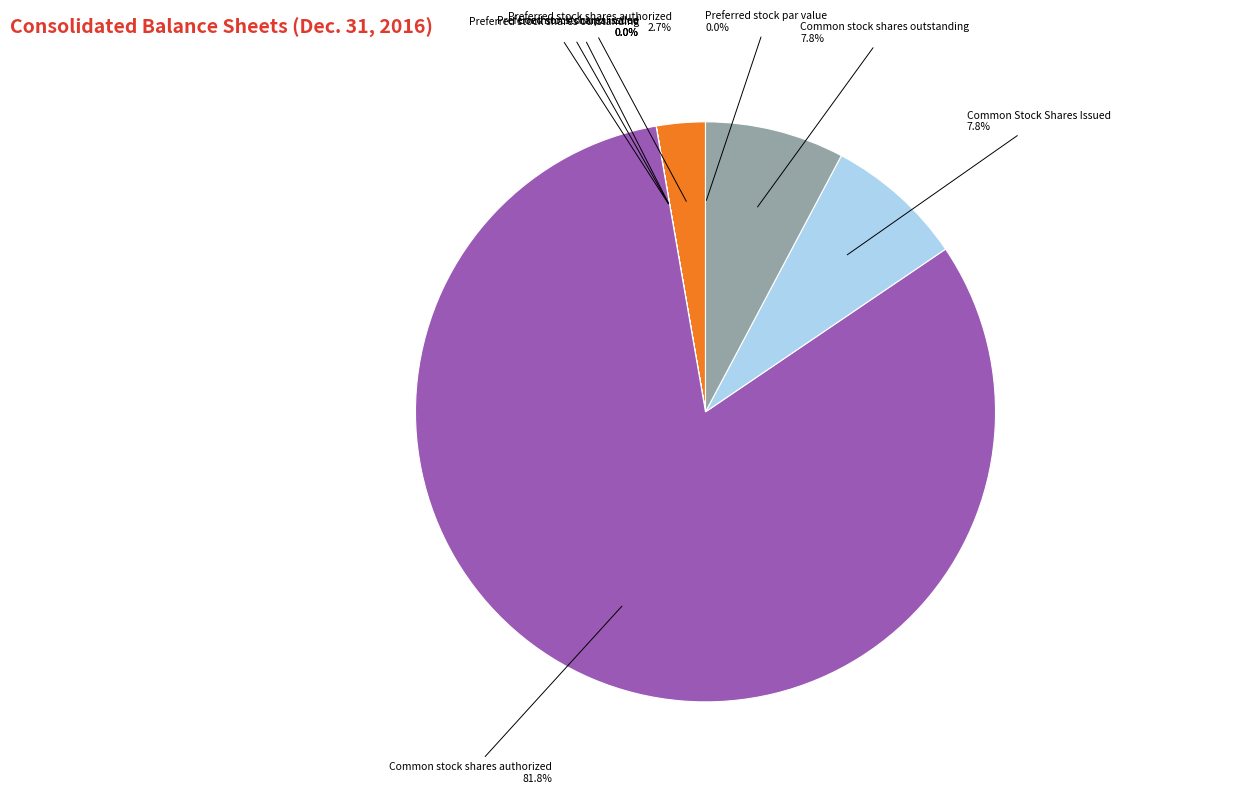

Does any single category account for the majority?

Yes